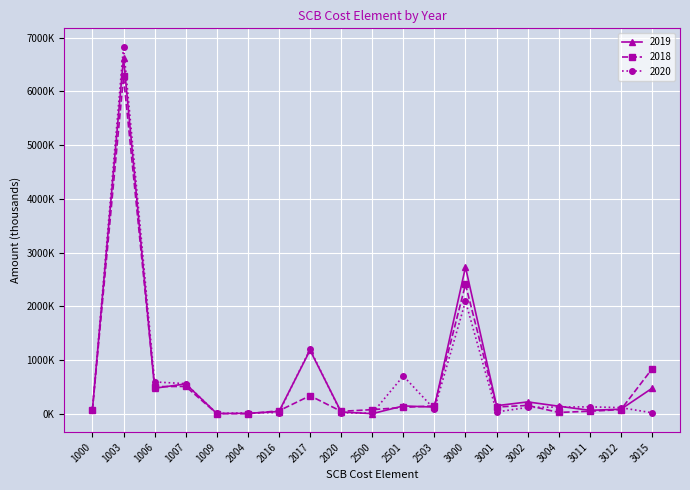

What value does the 2018 series have at 1000?

79.4